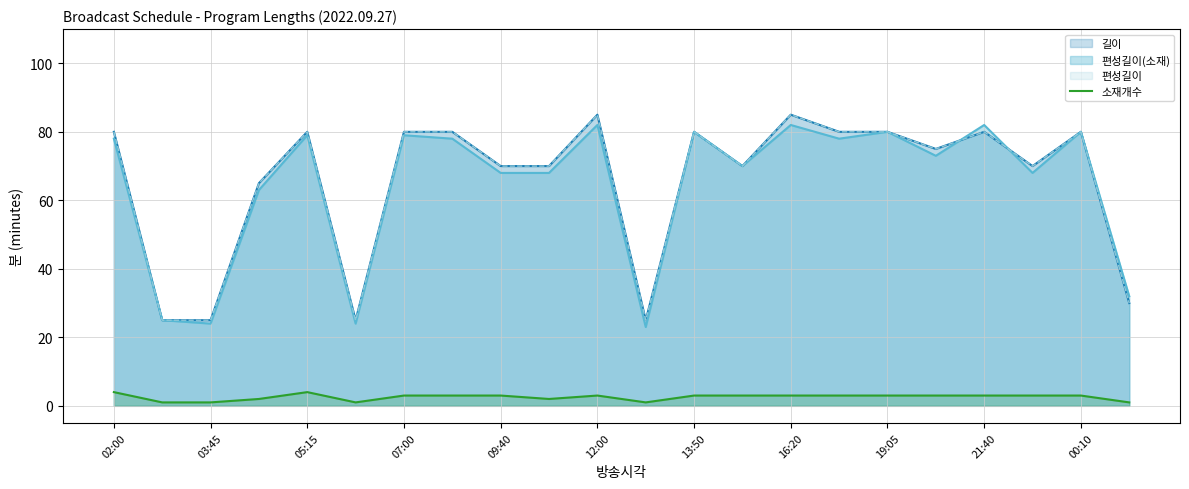

True or false: the data has more than 2 interior local peaks.

False